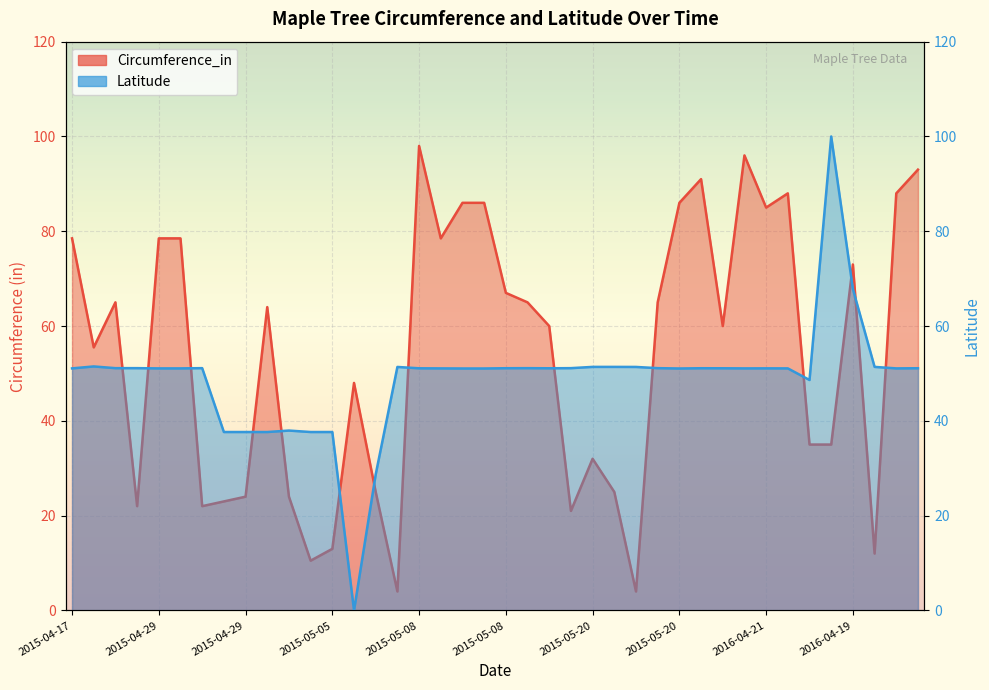

At which category does Circumference_in reach its first local peak?

2015-04-23